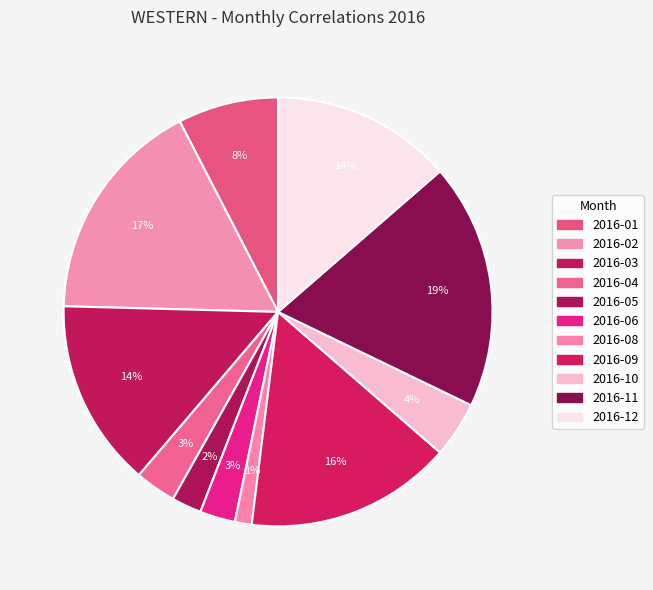

What percentage is the 2016-02 slice, to the nearest percent?

17%